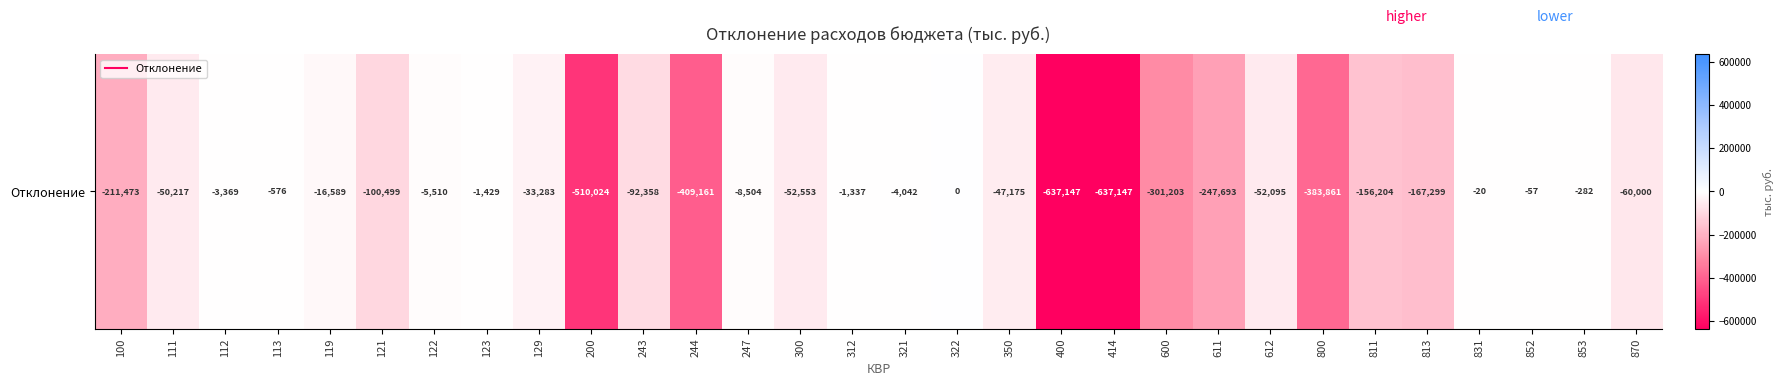

What is the difference between the second highest and second lowest values?

637126.8